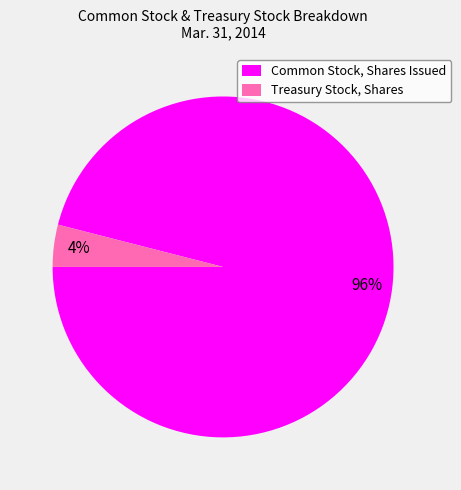

To the nearest percent, what percentage of the pie is Treasury Stock, Shares?

4%